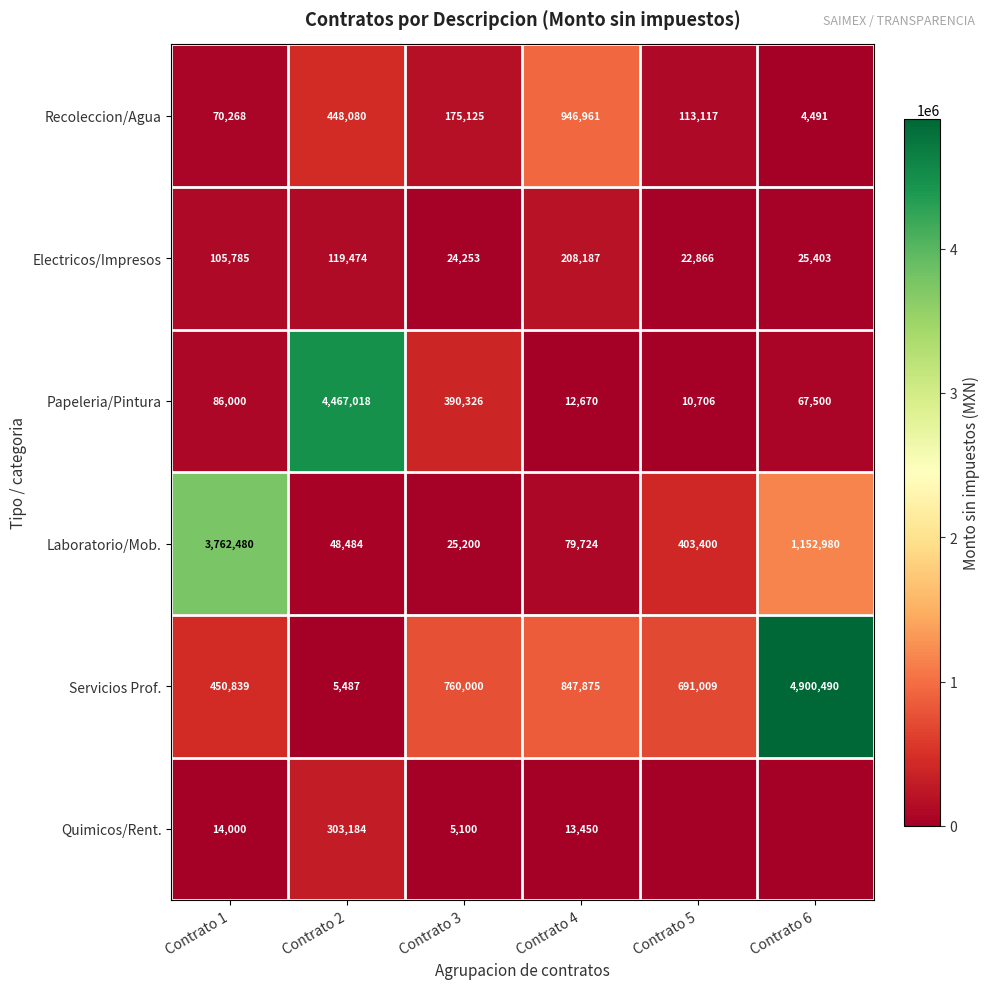

What is the difference between the second highest and minimum values in the Papeleria/Pintura series?

379620